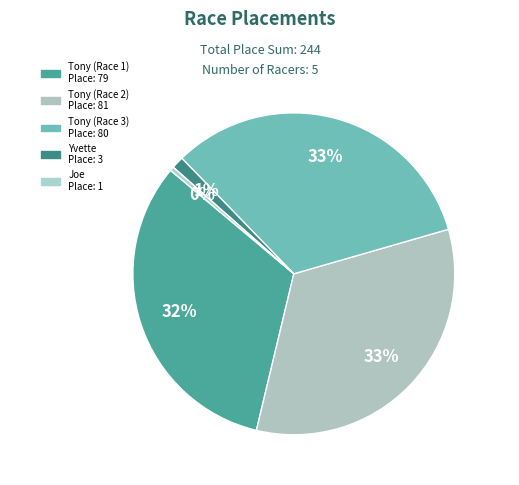

True or false: Tony (Race 2) accounts for 39% of the total.

False